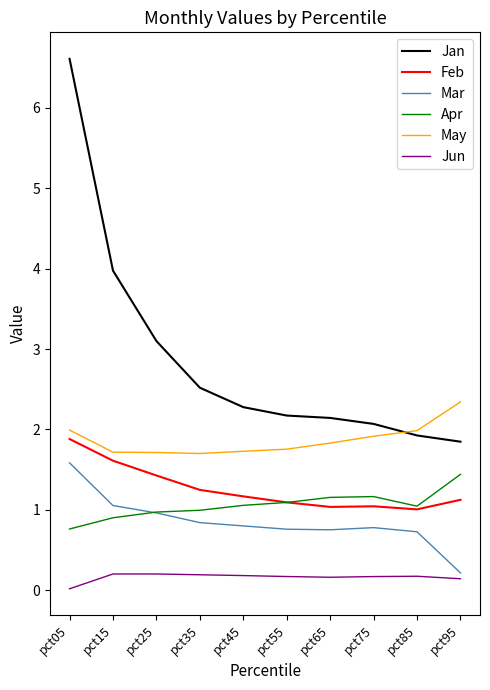

At which category does the chart reach its peak across all series?

pct05